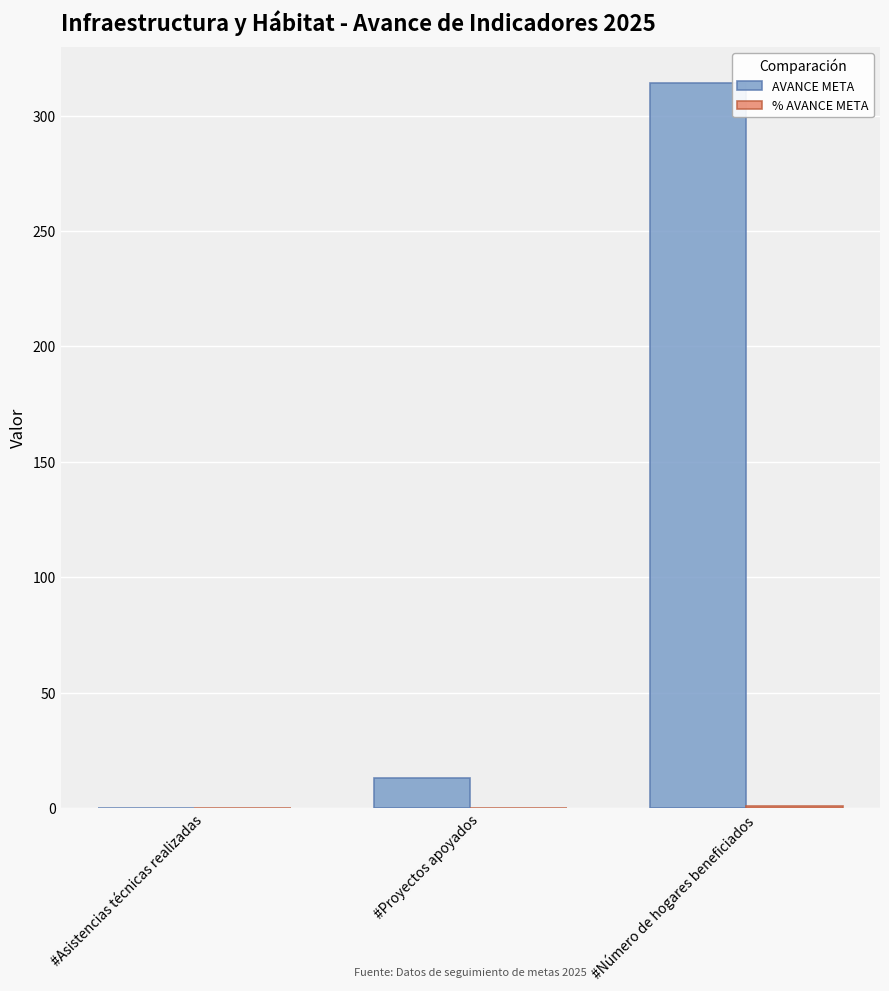

At which category is the sum across all series the highest?

#Número de hogares beneficiados